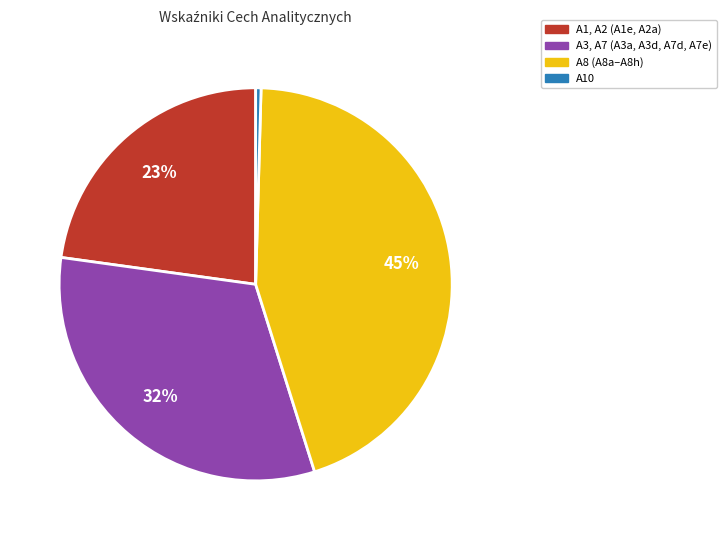

To the nearest percent, what is the average slice percentage?

25%